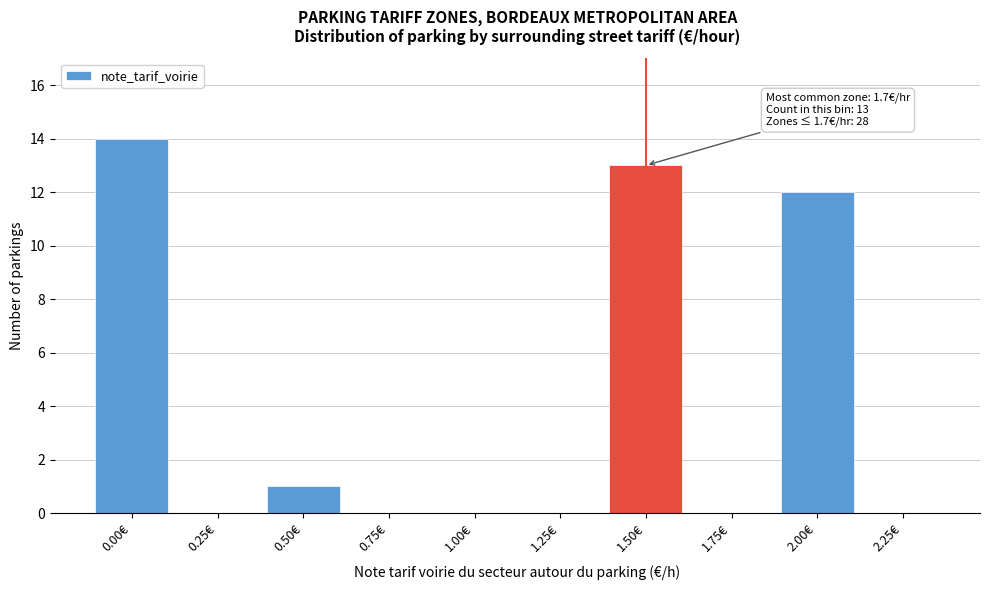

Reading right to left, extract all data points from this chart.

2.25€=0	2.00€=12	1.75€=0	1.50€=13	1.25€=0	1.00€=0	0.75€=0	0.50€=1	0.25€=0	0.00€=14